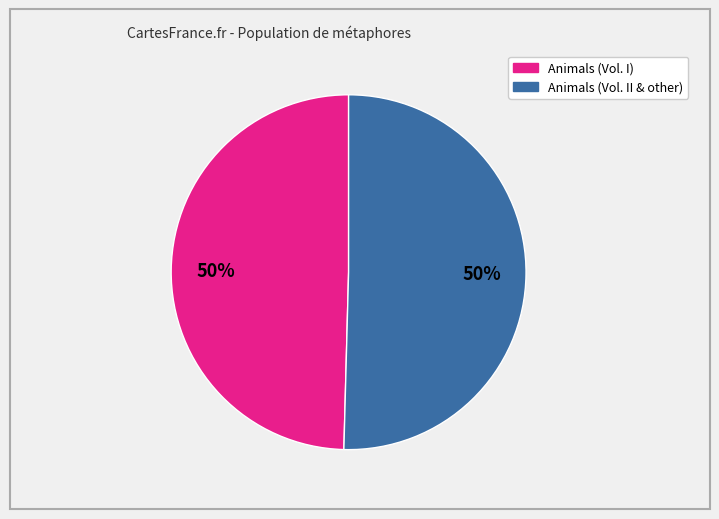

To the nearest percent, what is the average slice percentage?

50%